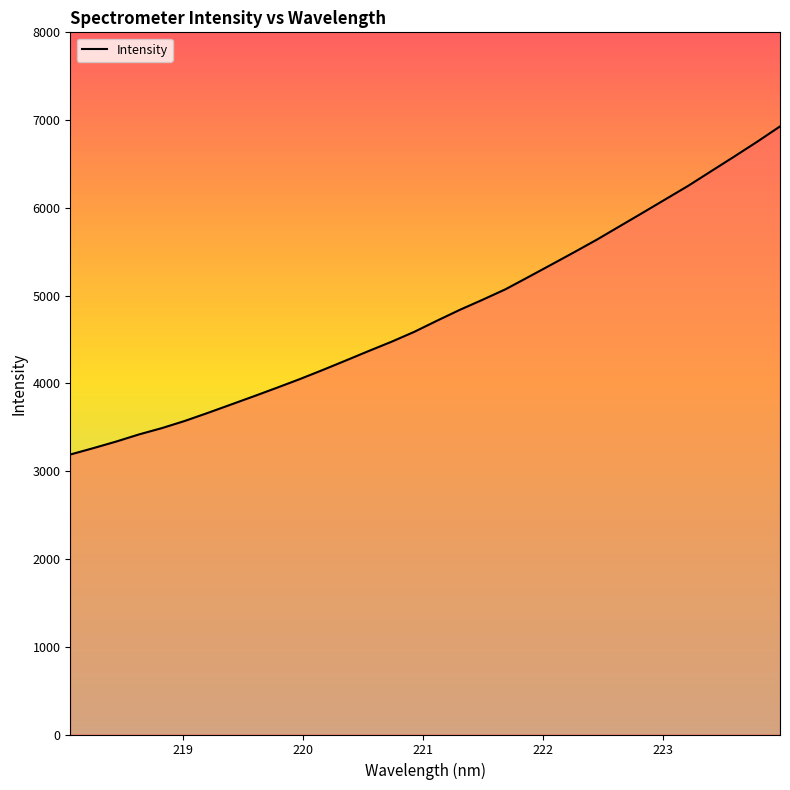

What is the greatest value displayed?

6928.0